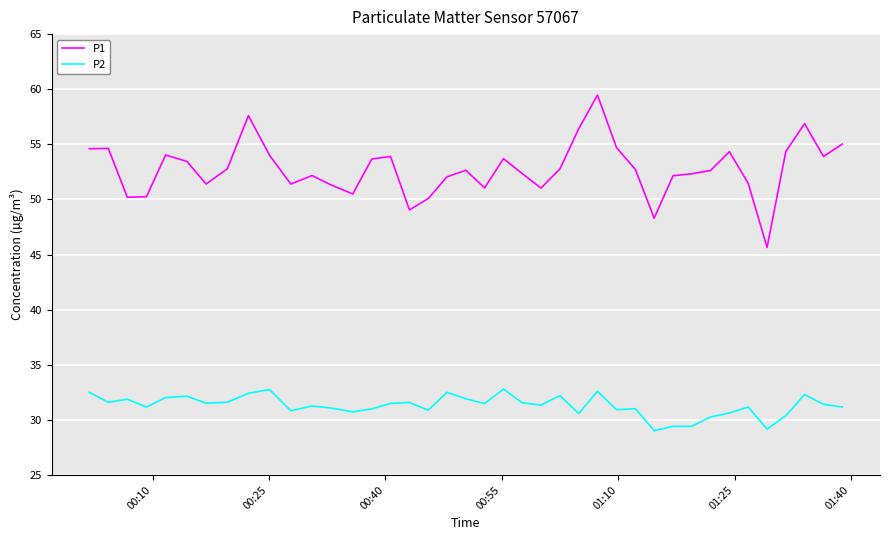

Which series has the largest total across all categories?

P1